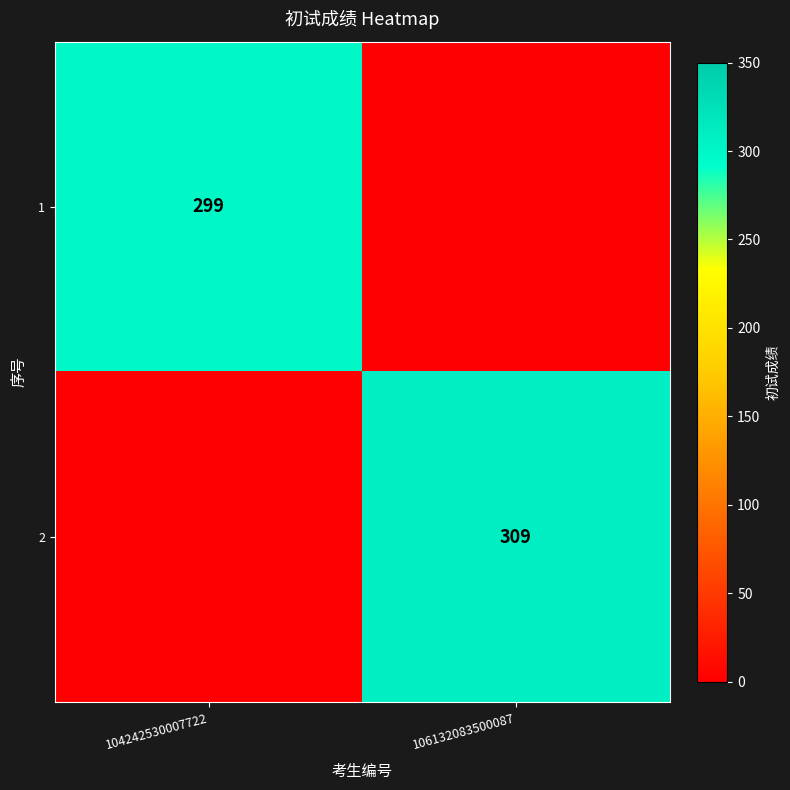

How many distinct data groups are displayed?

2